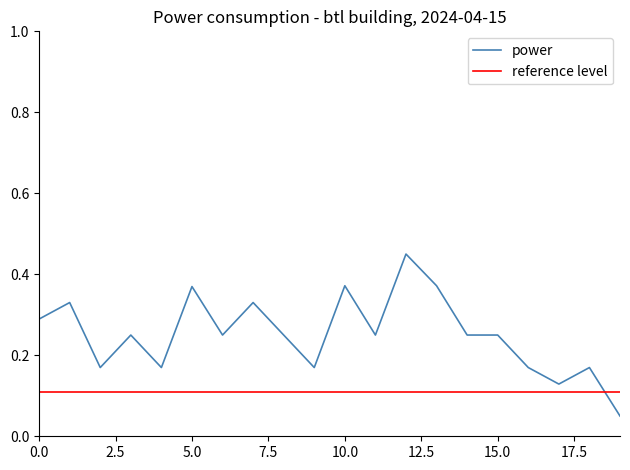

Rank the categories by value from highest to lowest.

12:00, 10:00, 13:00, 05:00, 01:00, 07:00, 00:00, 03:00, 06:00, 08:00, 11:00, 14:00, 15:00, 02:00, 04:00, 09:00, 16:00, 18:00, 17:00, 19:00